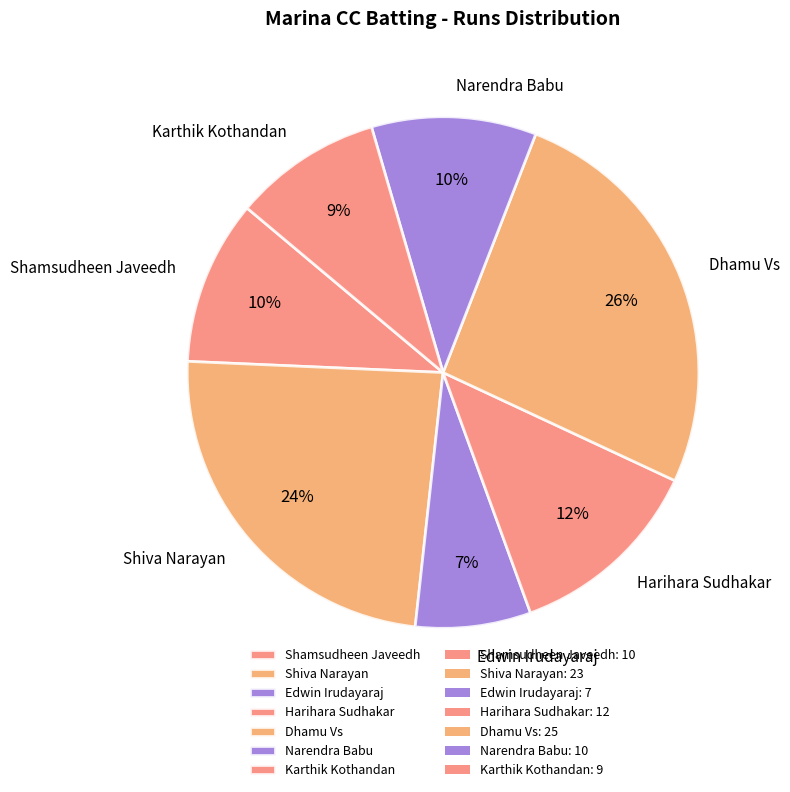

Does any single category account for the majority?

No